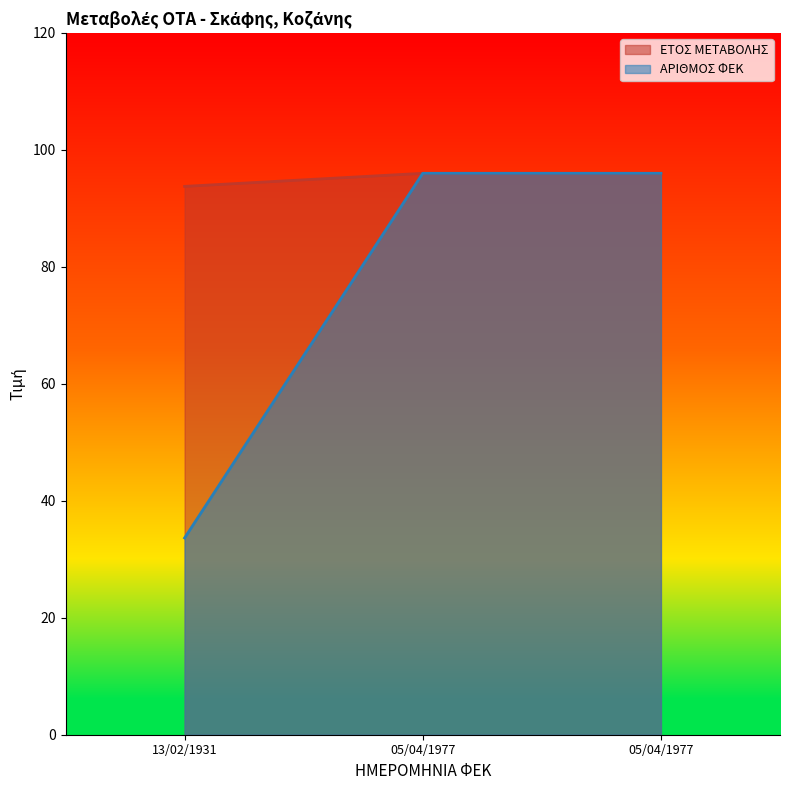

Reading right to left, extract all data points from this chart.

ΕΤΟΣ ΜΕΤΑΒΟΛΗΣ: 05/04/1977=96.0	05/04/1977=96.0	13/02/1931=93.8
ΑΡΙΘΜΟΣ ΦΕΚ: 05/04/1977=96.0	05/04/1977=96.0	13/02/1931=33.6